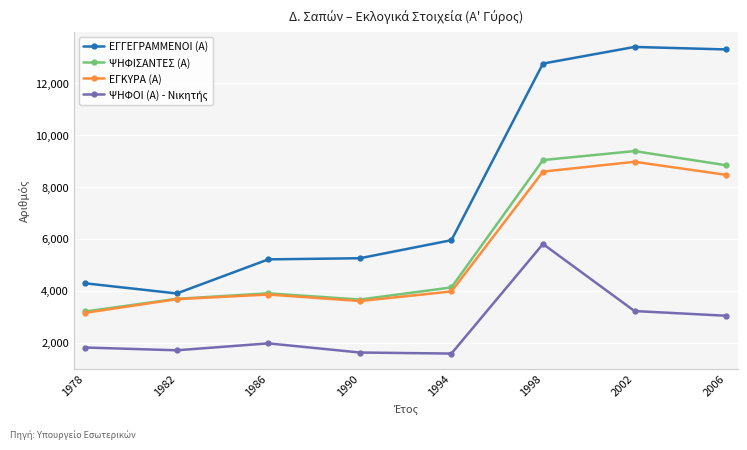

What is the lowest value of the ΕΓΚΥΡΑ (Α) series?

3151